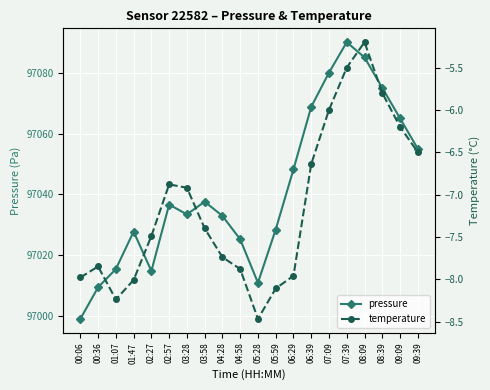

What is the value of the temperature point at the 19th from the left?

-6.2